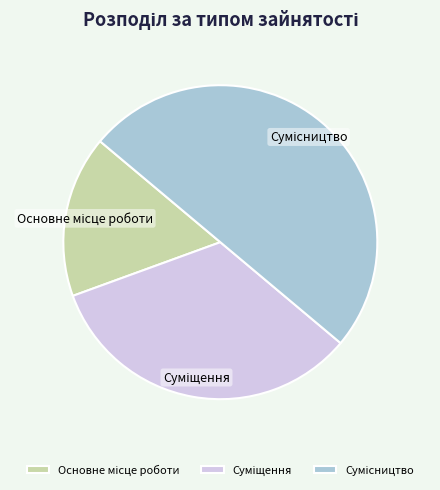

How many slices are in this pie chart?

3